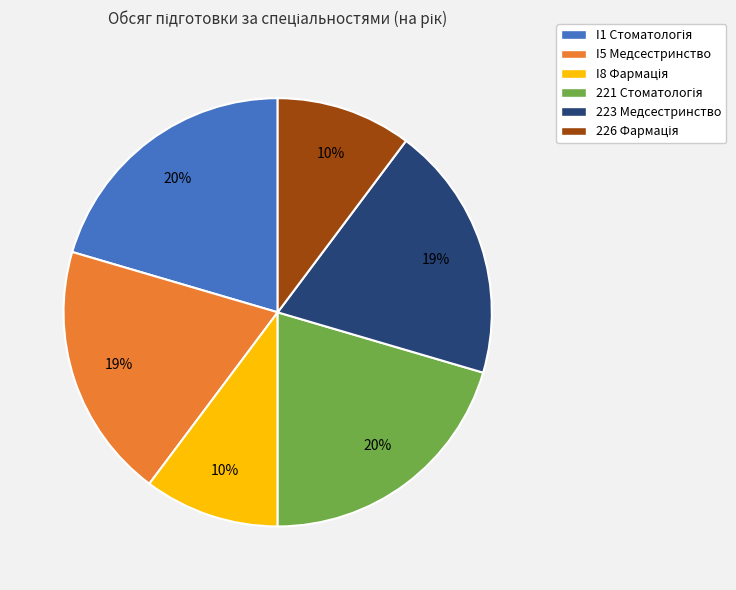

How many segments does this pie chart have?

6